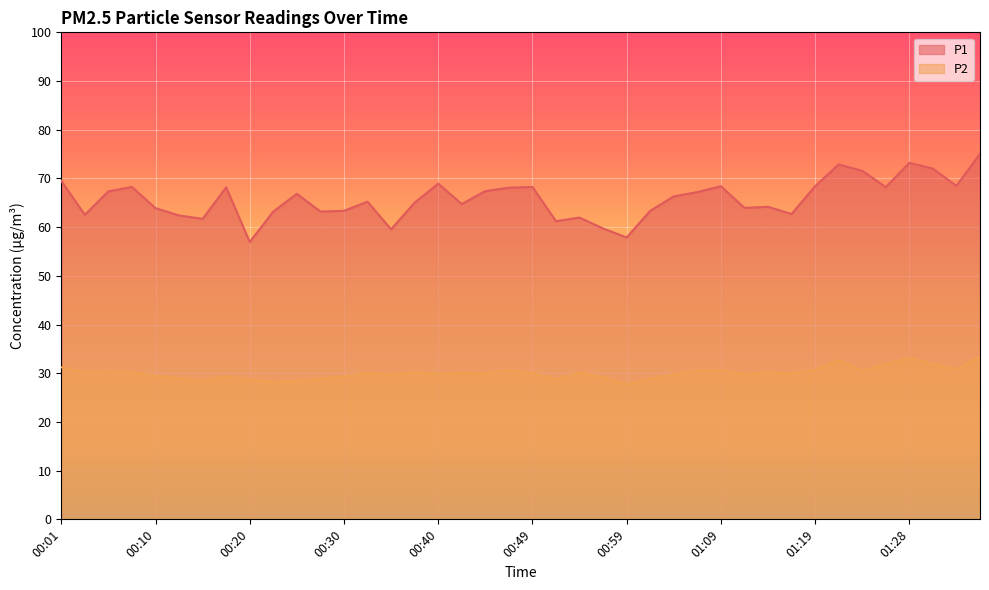

Which series has the largest range (max minus min)?

P1